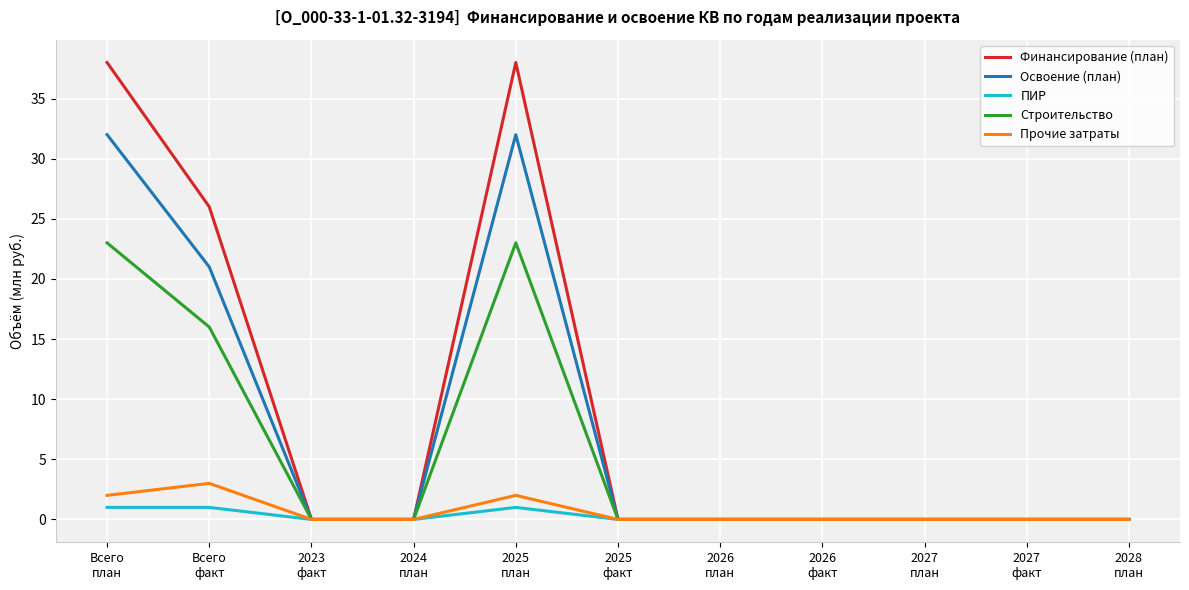

Which series changed the most between Всего
факт and 2024
план?

Финансирование (план)